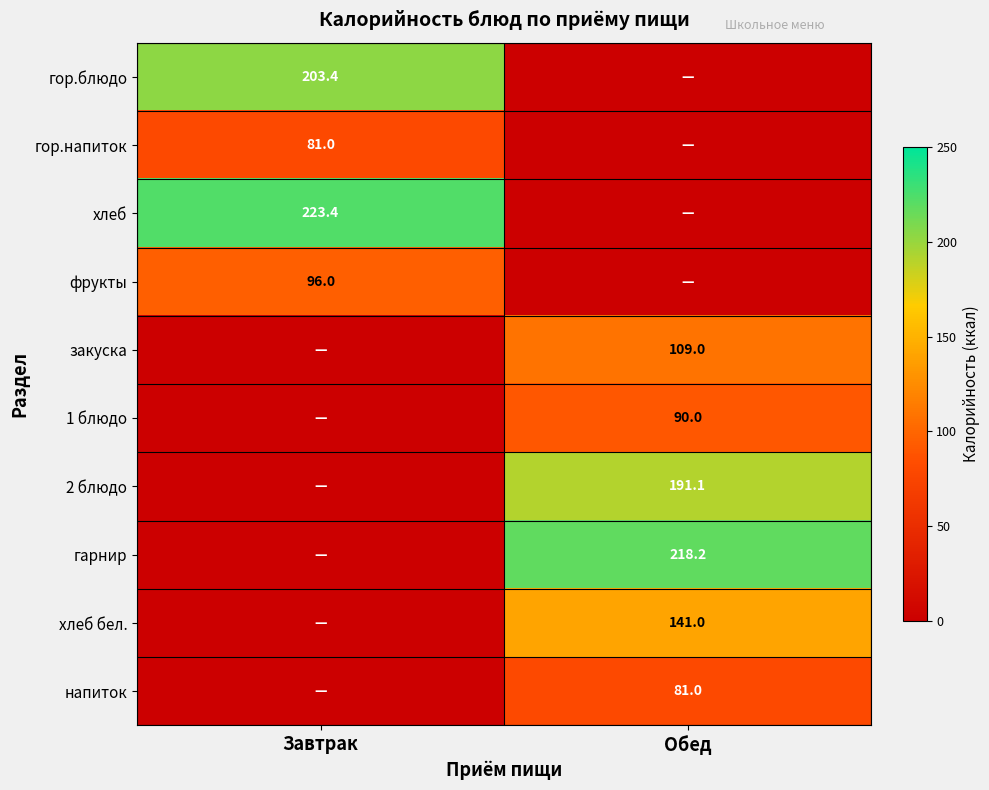

The напиток series shows 81.0 at Обед. True or false?

True